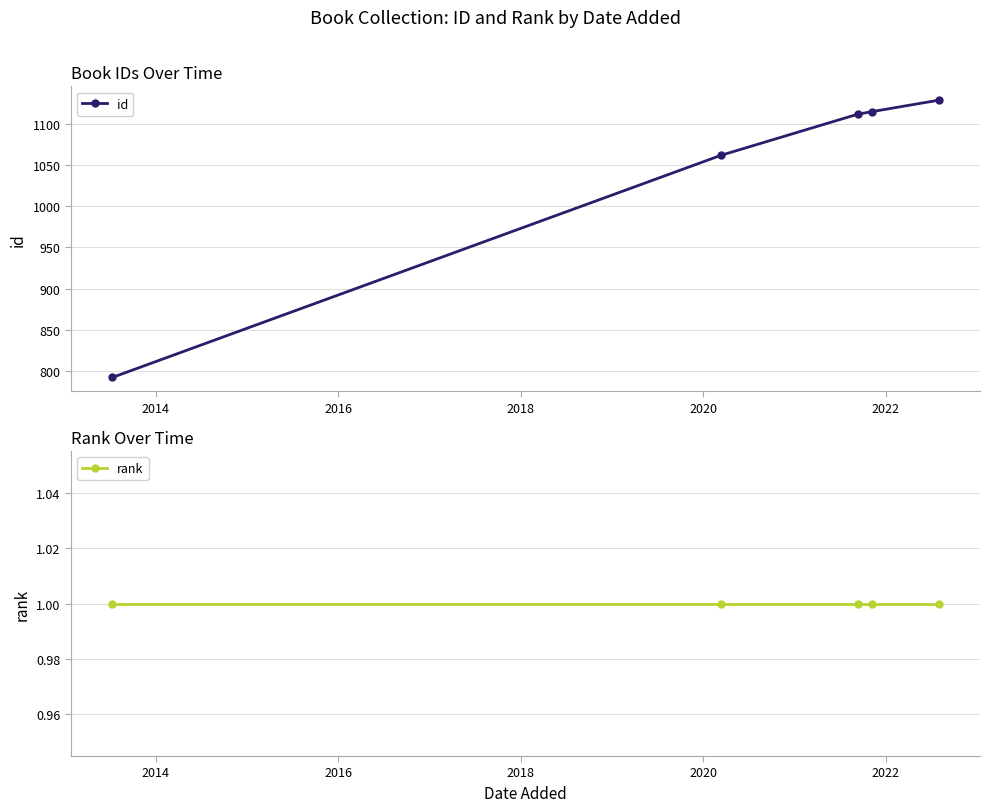

What is the lowest value of the id series?

792